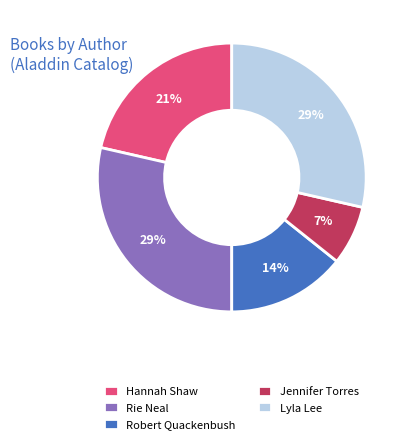

Count the number of slices in the pie.

5